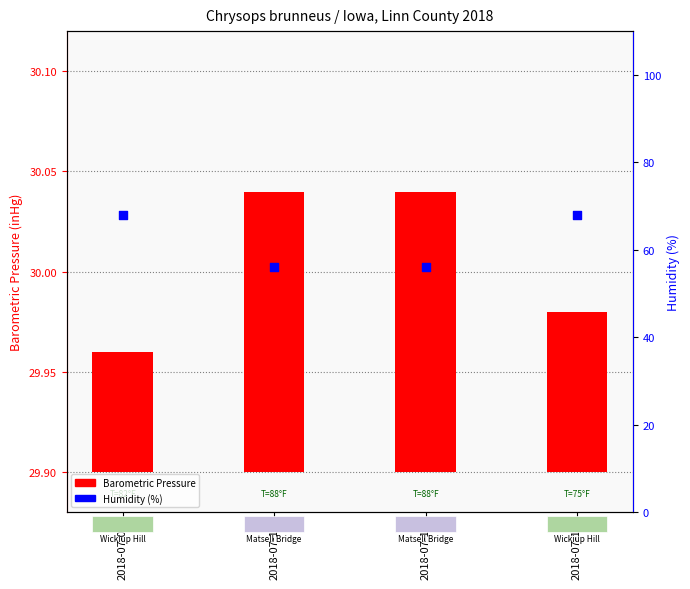

At which category is the sum across all series the highest?

2018-07-18